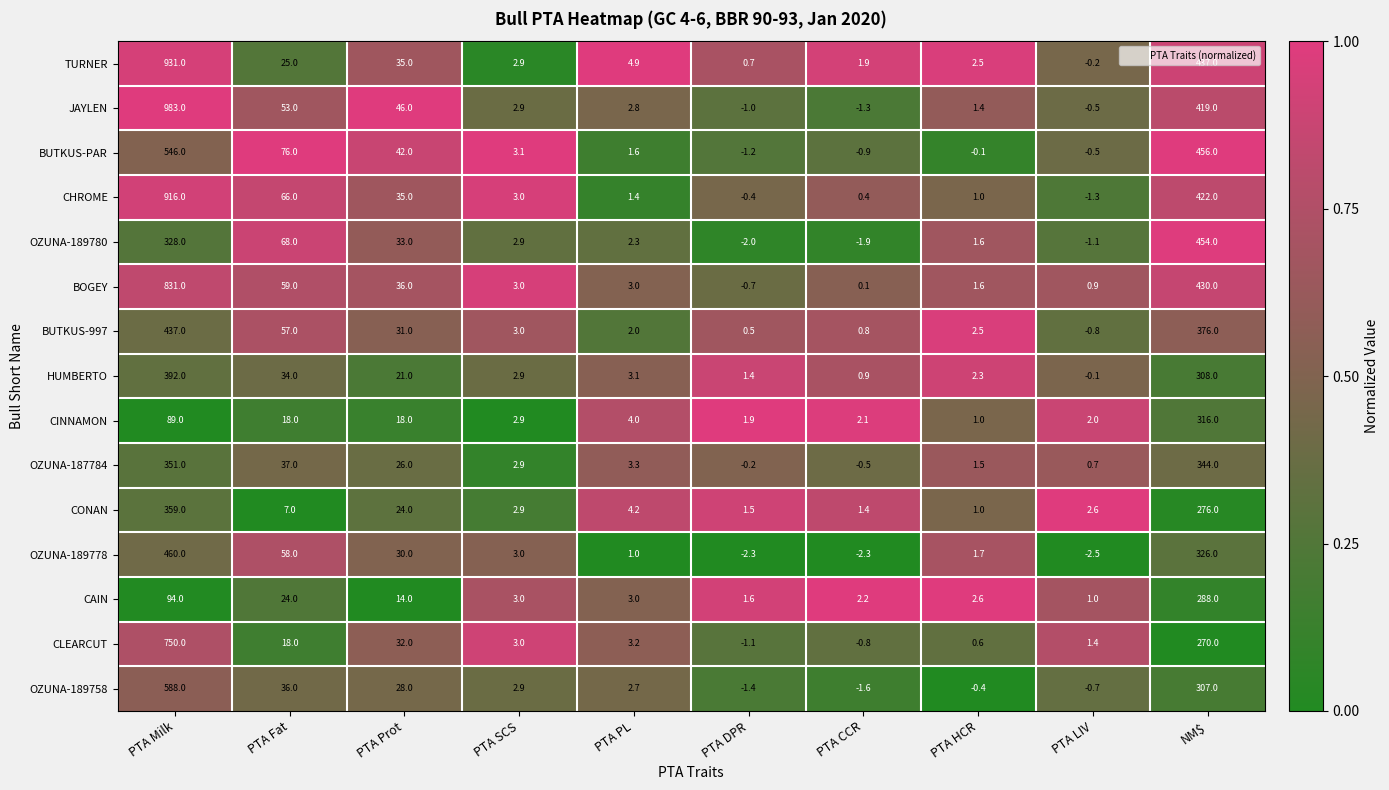

What is the highest value of the OZUNA-189778 series?

460.0